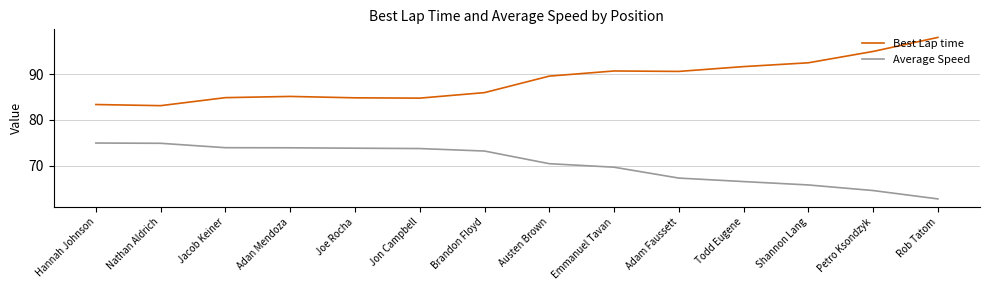

Is it true that Best Lap time equals 127.6 at Rob Tatom?

False